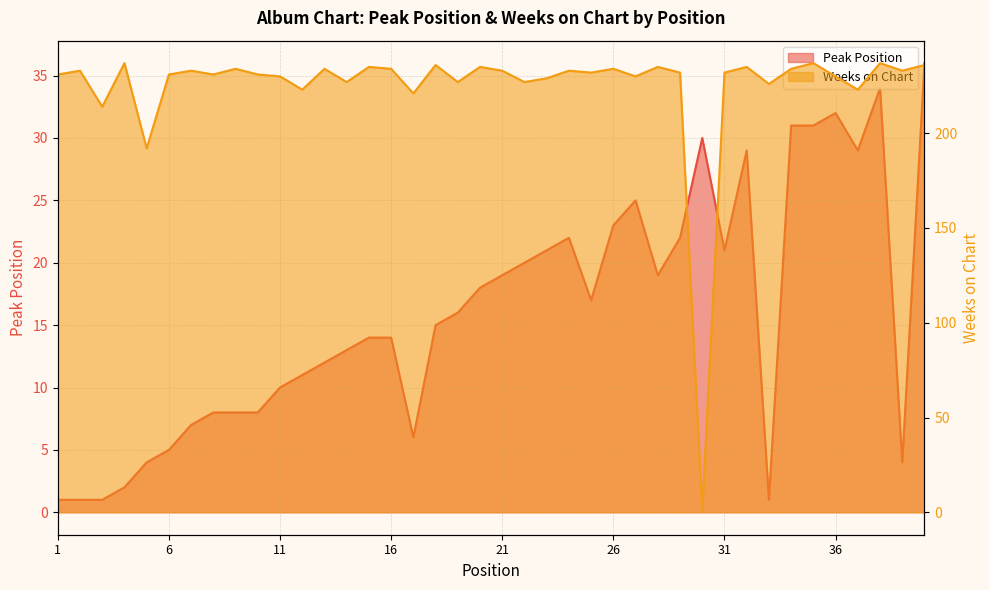

The Weeks on Chart series shows 57 at 33. True or false?

False